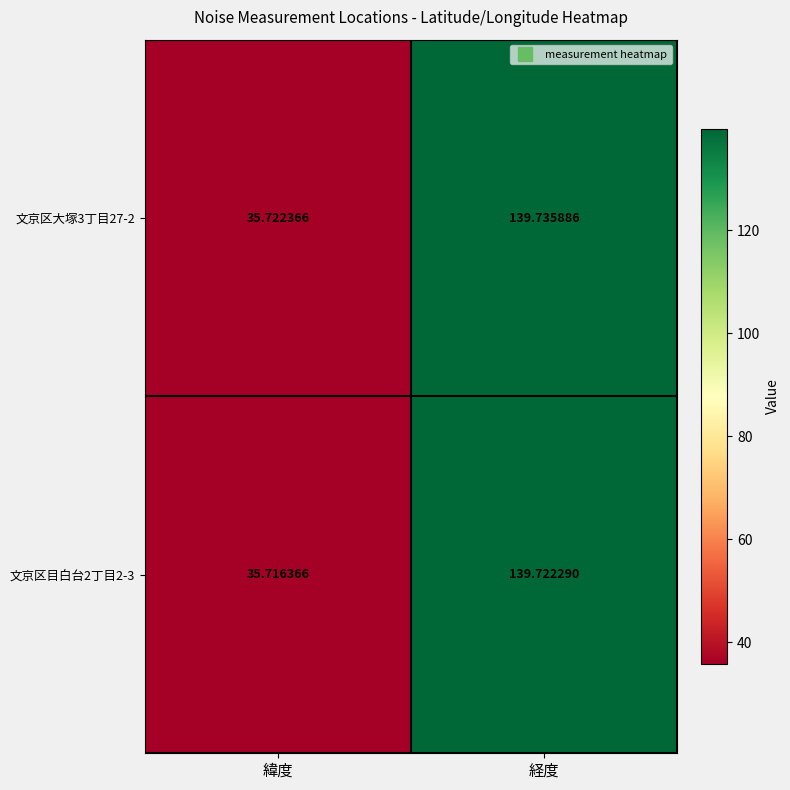

Where does the 文京区目白台2丁目2-3 series first go above 139?

経度